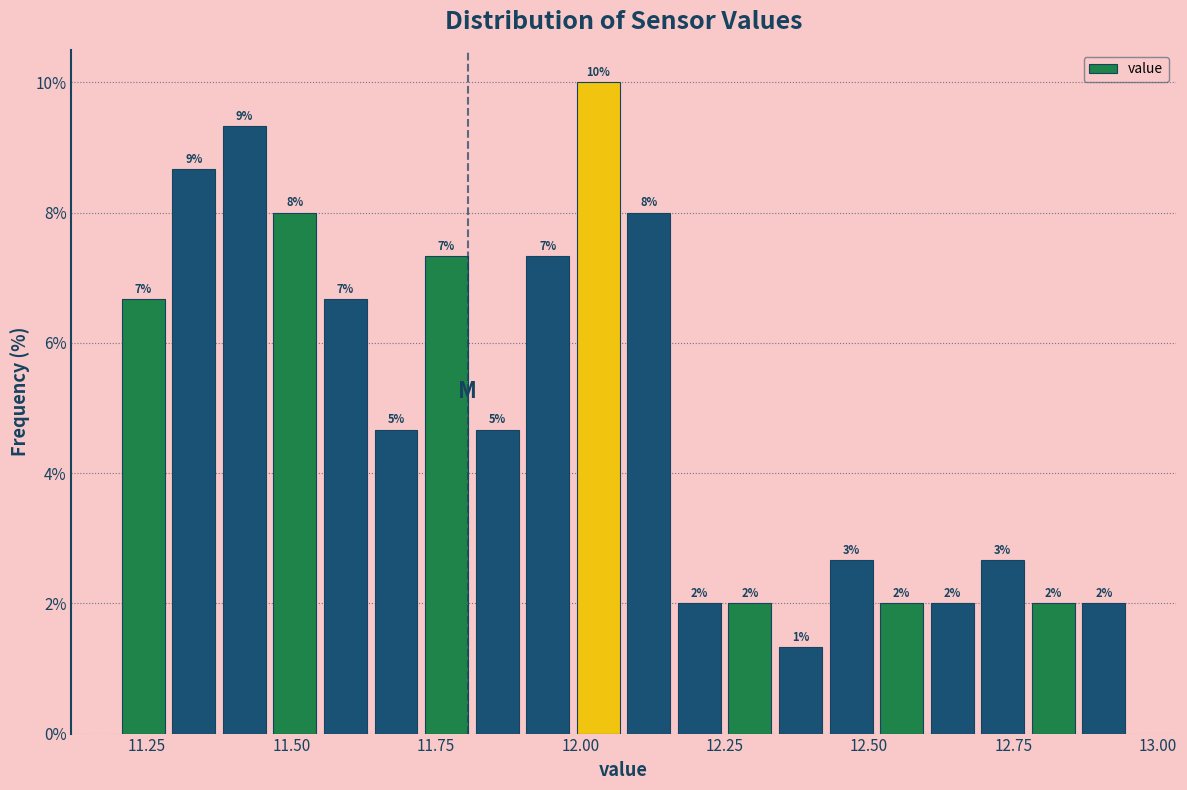

Around what value on the x-axis is the tallest bar? Give the approximate position of its centre, as read against the axis.

12.05